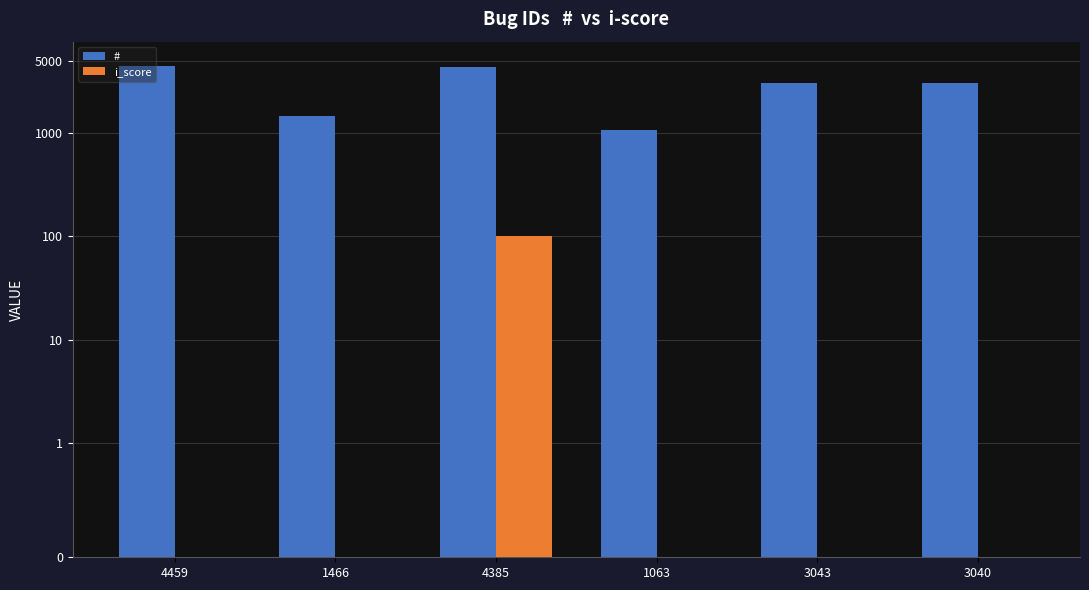

Where does the # series first go above 3043?

4459